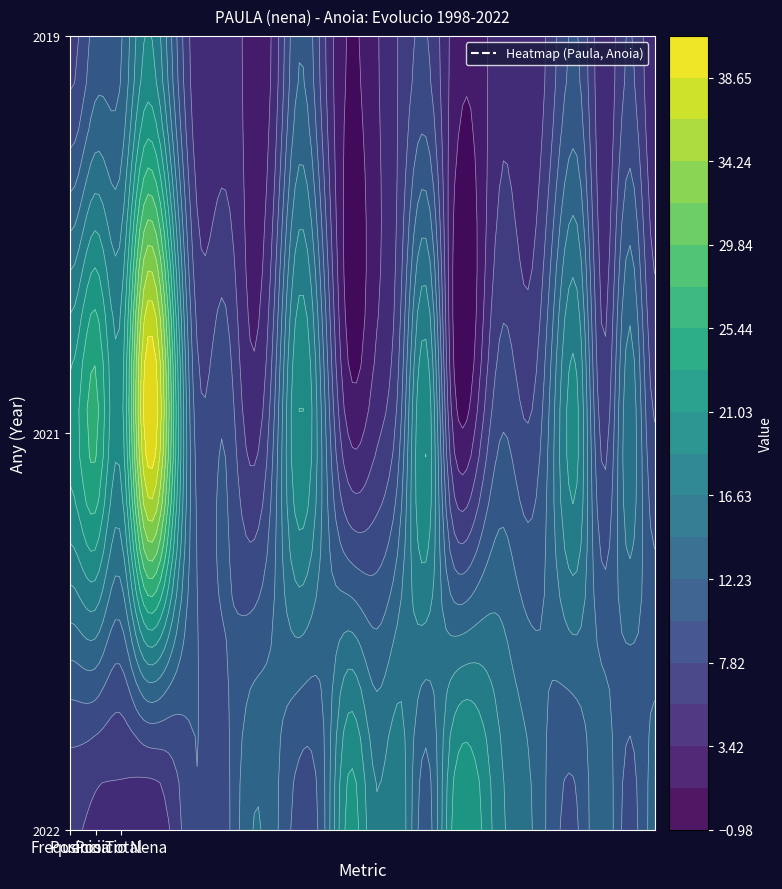

Reading left to right, what are all the values shown in this chart?

Frequencia: 2022=6	2021=5	2019=5	2018=4	2017=6	2016=10	2015=9	2014=14	2013=13	2012=9	2011=12	2010=22	2009=17	2008=18	2007=11	2006=21	2005=22	2004=17	2003=15	2002=11	2001=10	2000=14	1999=9	1998=13
Posicio_Total: 2022=22	2021=26	2019=20	2018=40	2017=27	2016=9	2015=10	2014=5	2013=10	2012=21	2011=13	2010=3	2009=5	2008=10	2007=21	2006=4	2005=4	2004=10	2003=8	2002=14	2001=19	2000=7	1999=16	1998=8
Posicio_Nena: 2022=7	2021=11	2019=12	2018=19	2017=12	2016=4	2015=4	2014=3	2013=4	2012=12	2011=6	2010=1	2009=3	2008=6	2007=8	2006=3	2005=2	2004=5	2003=4	2002=7	2001=10	2000=4	1999=8	1998=4